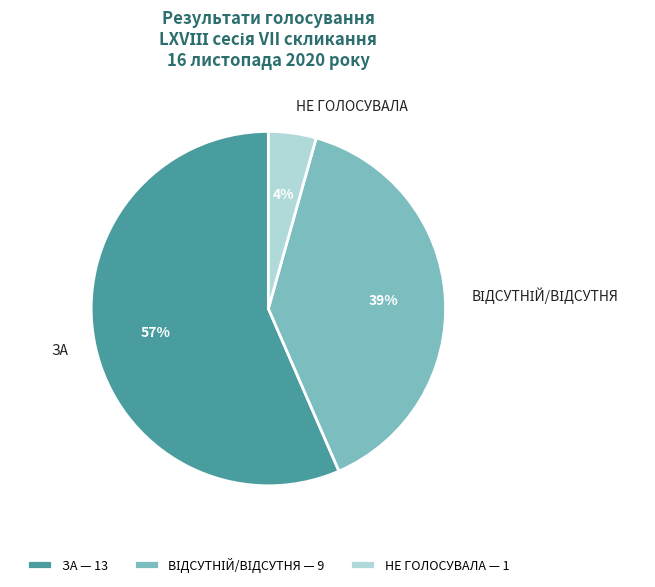

Does ЗА account for over 50% of the chart?

Yes